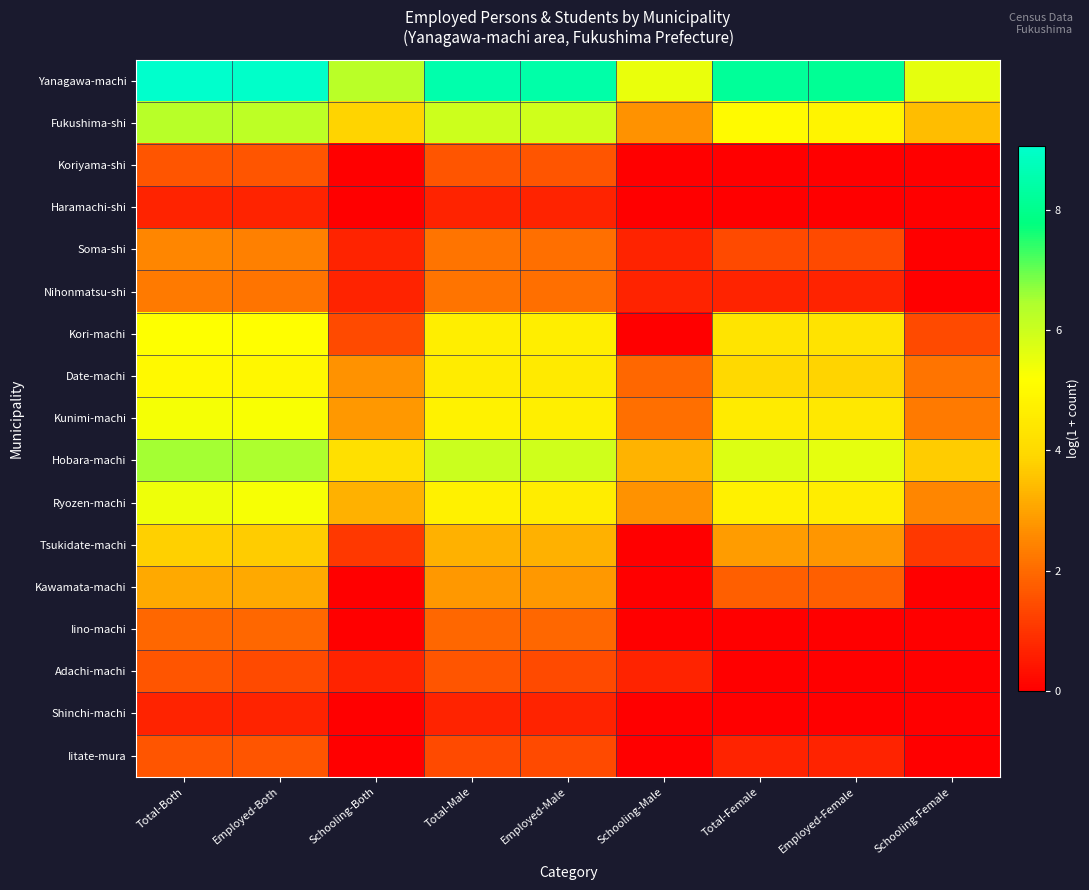

Reading left to right, what are all the values shown in this chart?

Yanagawa-machi: Total-Both=9.1	Employed-Both=9.0	Schooling-Both=6.2	Total-Male=8.5	Employed-Male=8.5	Schooling-Male=5.5	Total-Female=8.2	Employed-Female=8.1	Schooling-Female=5.6
Fukushima-shi: Total-Both=6.3	Employed-Both=6.2	Schooling-Both=3.8	Total-Male=6.0	Employed-Male=5.9	Schooling-Male=2.7	Total-Female=5.1	Employed-Female=4.8	Schooling-Female=3.5
Koriyama-shi: Total-Both=1.6	Employed-Both=1.6	Schooling-Both=0.0	Total-Male=1.6	Employed-Male=1.6	Schooling-Male=0.0	Total-Female=0.0	Employed-Female=0.0	Schooling-Female=0.0
Haramachi-shi: Total-Both=0.7	Employed-Both=0.7	Schooling-Both=0.0	Total-Male=0.7	Employed-Male=0.7	Schooling-Male=0.0	Total-Female=0.0	Employed-Female=0.0	Schooling-Female=0.0
Soma-shi: Total-Both=2.5	Employed-Both=2.4	Schooling-Both=0.7	Total-Male=2.2	Employed-Male=2.1	Schooling-Male=0.7	Total-Female=1.4	Employed-Female=1.4	Schooling-Female=0.0
Nihonmatsu-shi: Total-Both=2.3	Employed-Both=2.2	Schooling-Both=0.7	Total-Male=2.2	Employed-Male=2.1	Schooling-Male=0.7	Total-Female=0.7	Employed-Female=0.7	Schooling-Female=0.0
Kori-machi: Total-Both=5.2	Employed-Both=5.2	Schooling-Both=1.4	Total-Male=4.6	Employed-Male=4.6	Schooling-Male=0.0	Total-Female=4.3	Employed-Female=4.3	Schooling-Female=1.4
Date-machi: Total-Both=5.0	Employed-Both=4.9	Schooling-Both=2.7	Total-Male=4.6	Employed-Male=4.5	Schooling-Male=1.9	Total-Female=4.0	Employed-Female=3.8	Schooling-Female=2.2
Kunimi-machi: Total-Both=5.3	Employed-Both=5.3	Schooling-Both=2.8	Total-Male=4.8	Employed-Male=4.7	Schooling-Male=2.1	Total-Female=4.6	Employed-Female=4.5	Schooling-Female=2.3
Hobara-machi: Total-Both=6.6	Employed-Both=6.5	Schooling-Both=4.2	Total-Male=6.0	Employed-Male=5.9	Schooling-Male=3.3	Total-Female=5.7	Employed-Female=5.6	Schooling-Female=3.7
Ryozen-machi: Total-Both=5.4	Employed-Both=5.3	Schooling-Both=3.3	Total-Male=4.7	Employed-Male=4.6	Schooling-Male=2.7	Total-Female=4.7	Employed-Female=4.6	Schooling-Female=2.5
Tsukidate-machi: Total-Both=3.8	Employed-Both=3.7	Schooling-Both=1.1	Total-Male=3.3	Employed-Male=3.3	Schooling-Male=0.0	Total-Female=2.9	Employed-Female=2.8	Schooling-Female=1.1
Kawamata-machi: Total-Both=3.1	Employed-Both=3.1	Schooling-Both=0.0	Total-Male=2.8	Employed-Male=2.8	Schooling-Male=0.0	Total-Female=1.8	Employed-Female=1.8	Schooling-Female=0.0
Iino-machi: Total-Both=1.9	Employed-Both=1.9	Schooling-Both=0.0	Total-Male=1.9	Employed-Male=1.9	Schooling-Male=0.0	Total-Female=0.0	Employed-Female=0.0	Schooling-Female=0.0
Adachi-machi: Total-Both=1.6	Employed-Both=1.4	Schooling-Both=0.7	Total-Male=1.6	Employed-Male=1.4	Schooling-Male=0.7	Total-Female=0.0	Employed-Female=0.0	Schooling-Female=0.0
Shinchi-machi: Total-Both=0.7	Employed-Both=0.7	Schooling-Both=0.0	Total-Male=0.7	Employed-Male=0.7	Schooling-Male=0.0	Total-Female=0.0	Employed-Female=0.0	Schooling-Female=0.0
Iitate-mura: Total-Both=1.6	Employed-Both=1.6	Schooling-Both=0.0	Total-Male=1.4	Employed-Male=1.4	Schooling-Male=0.0	Total-Female=0.7	Employed-Female=0.7	Schooling-Female=0.0